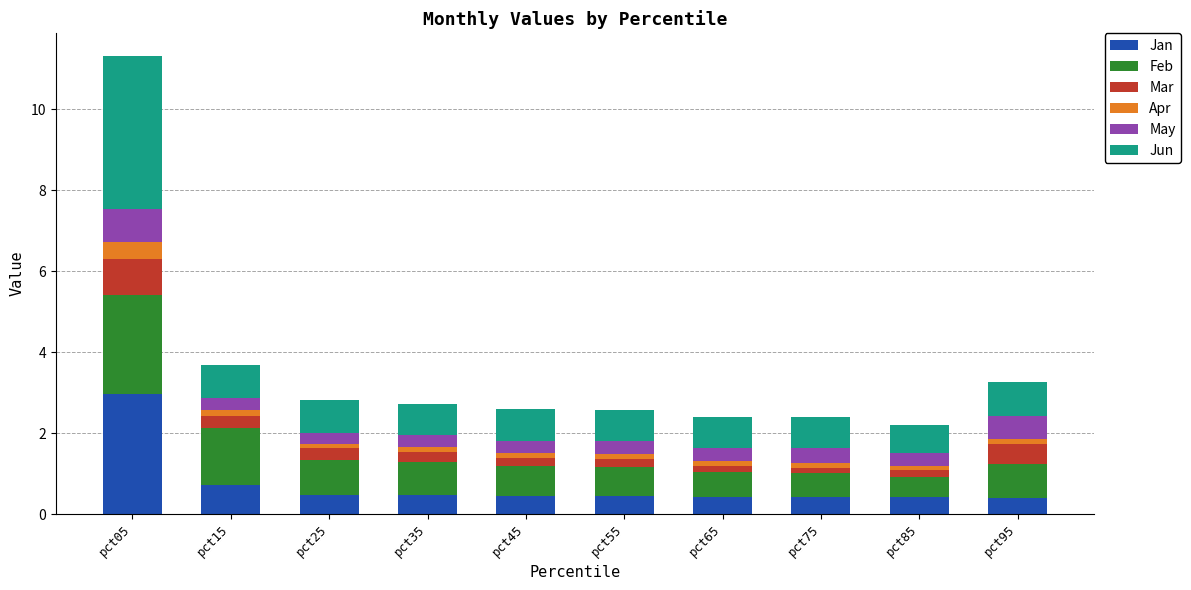

What is the maximum value for Jan?

3.0